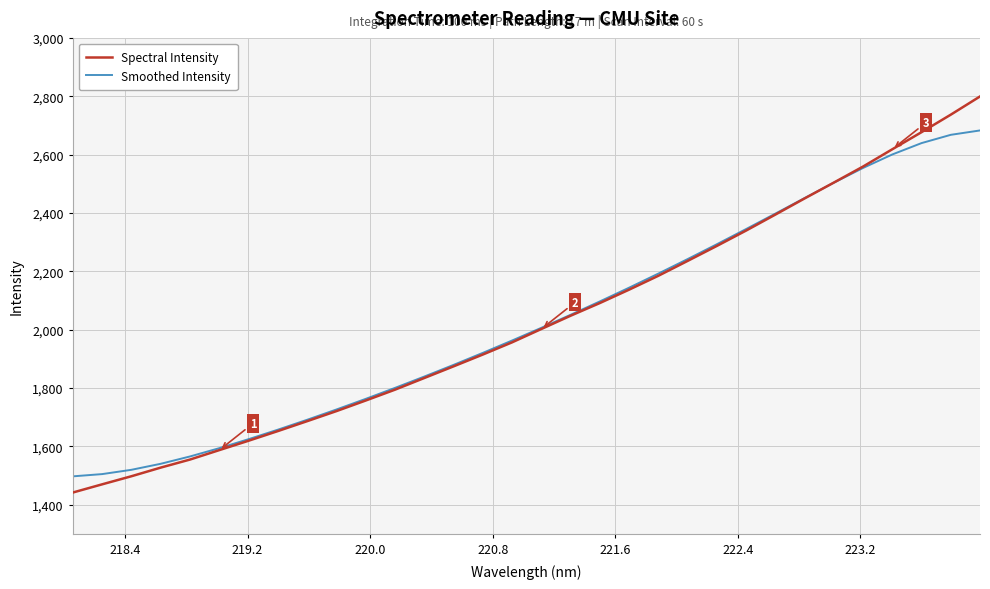

List the series in order of their peak value, highest first.

Spectral Intensity, Smoothed Intensity